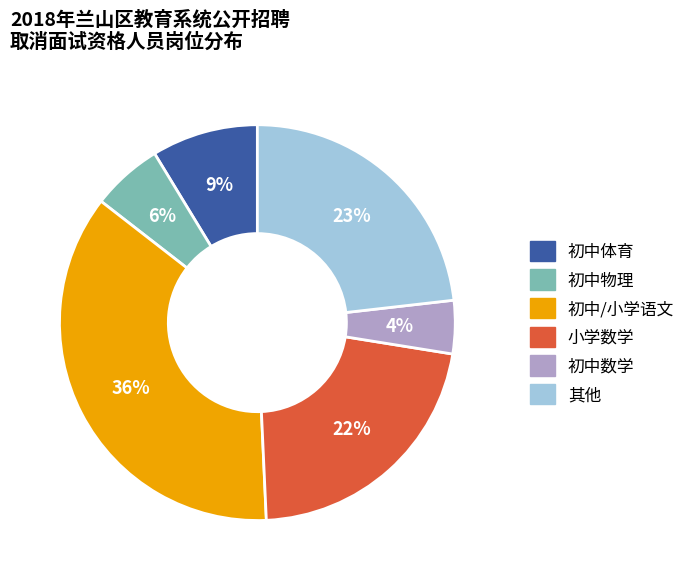

What percentage is the 初中体育 slice, to the nearest percent?

9%